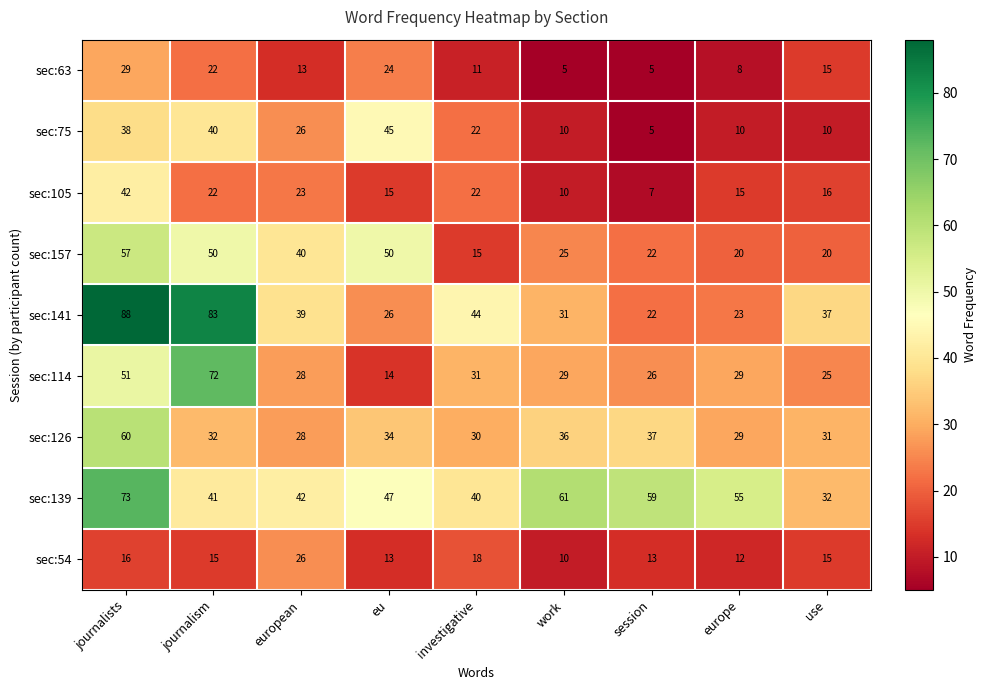

Which series changed the most between journalists and work?

sec:141